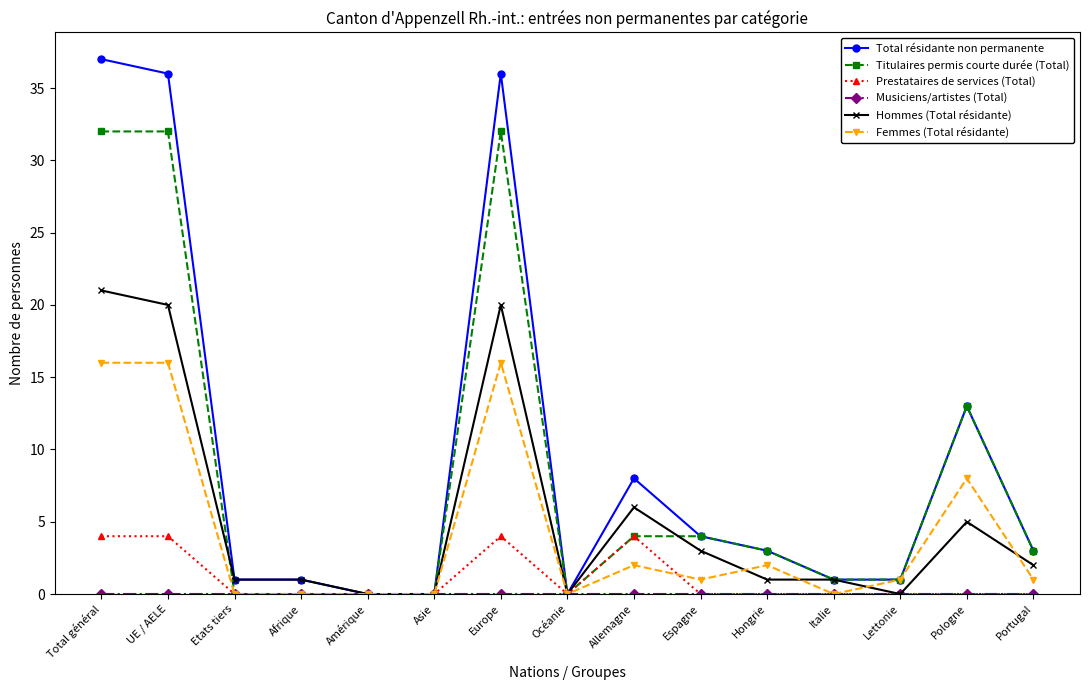

What is the maximum value shown in the chart?

37